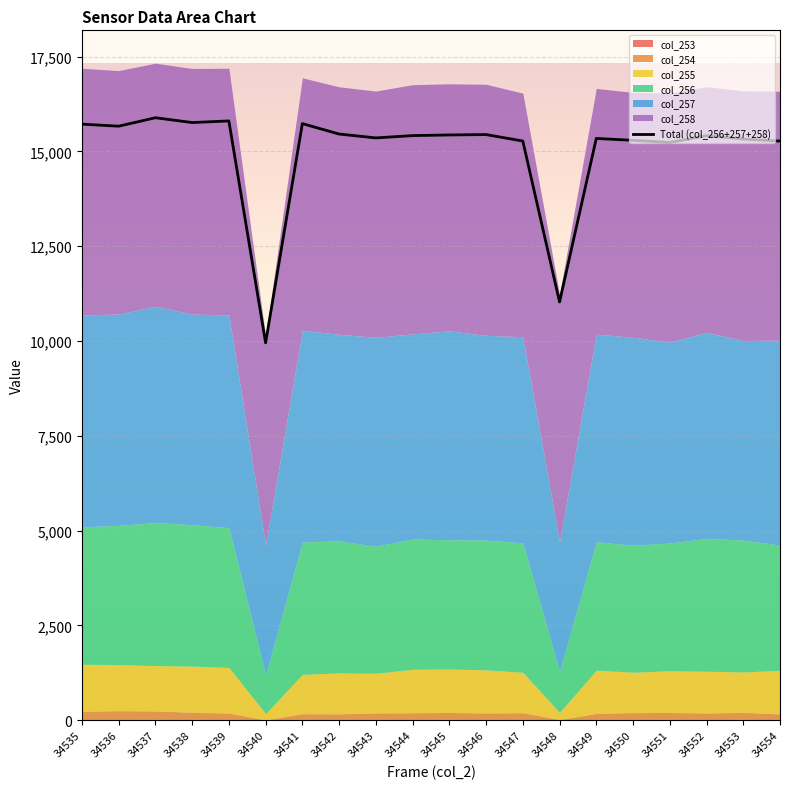

What is the sum of all values?

299836